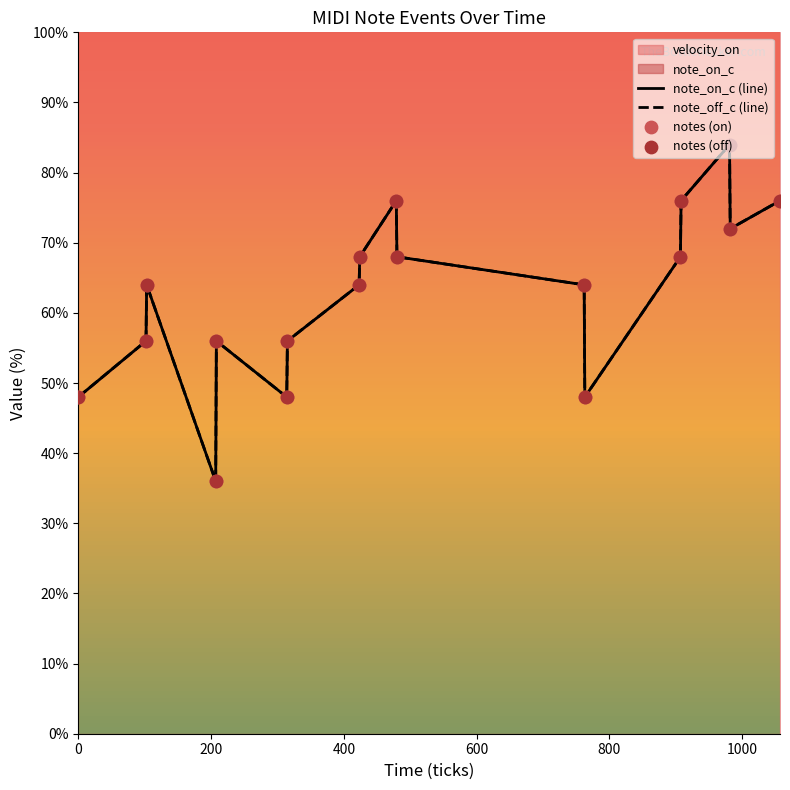

Is the value of note_off_c (line) at 16 greater than the value of note_on_c (line) at 9?

No